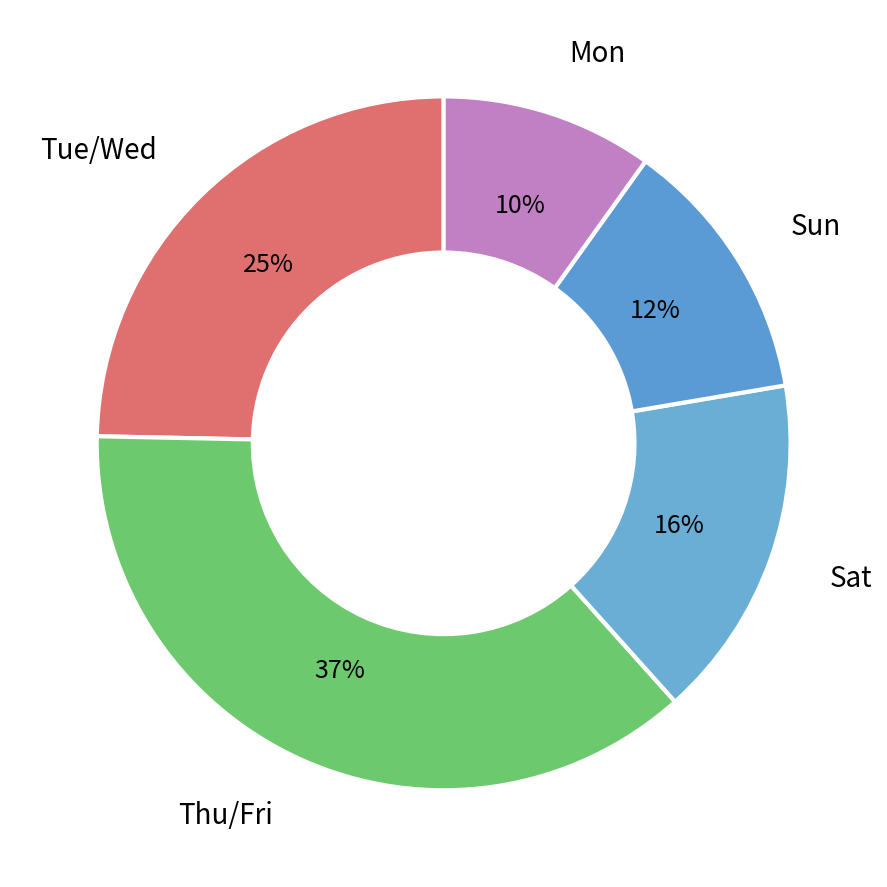

To the nearest percent, what is the difference between the largest and smallest slice percentages?

27%